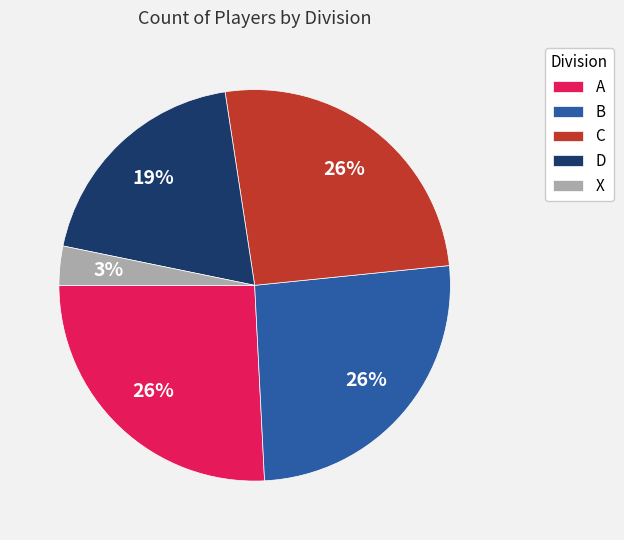

What is the smallest slice in the pie chart?

X